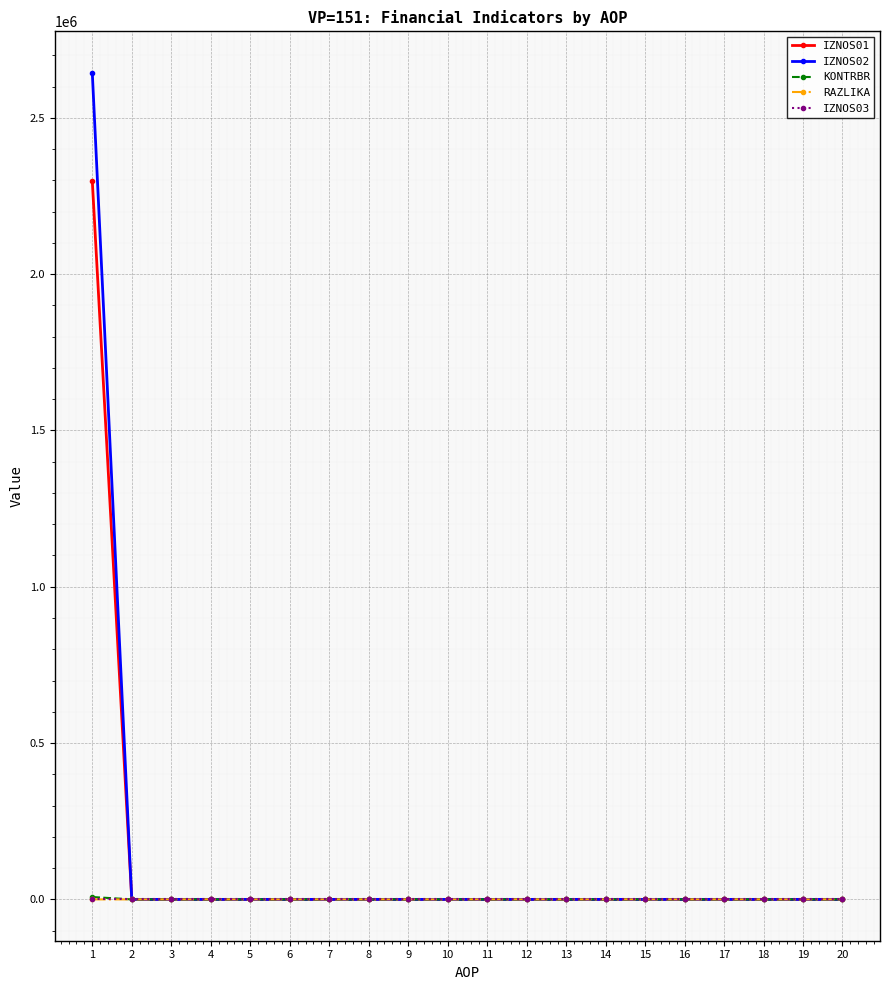

The value of IZNOS03 at 10 is 0.0. True or false?

True